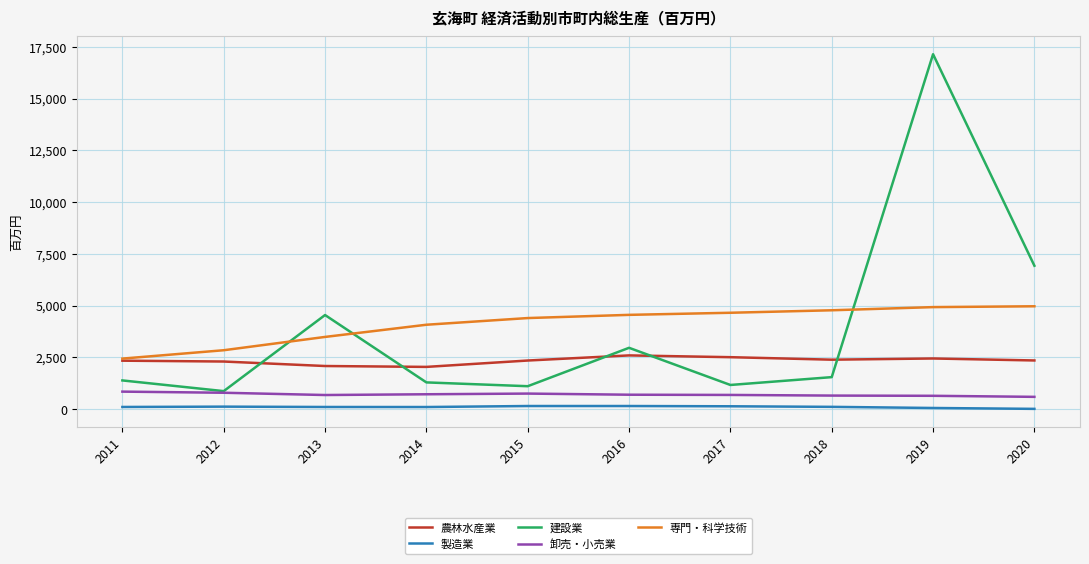

True or false: 製造業 has a value of 111.1 at 2018.

True